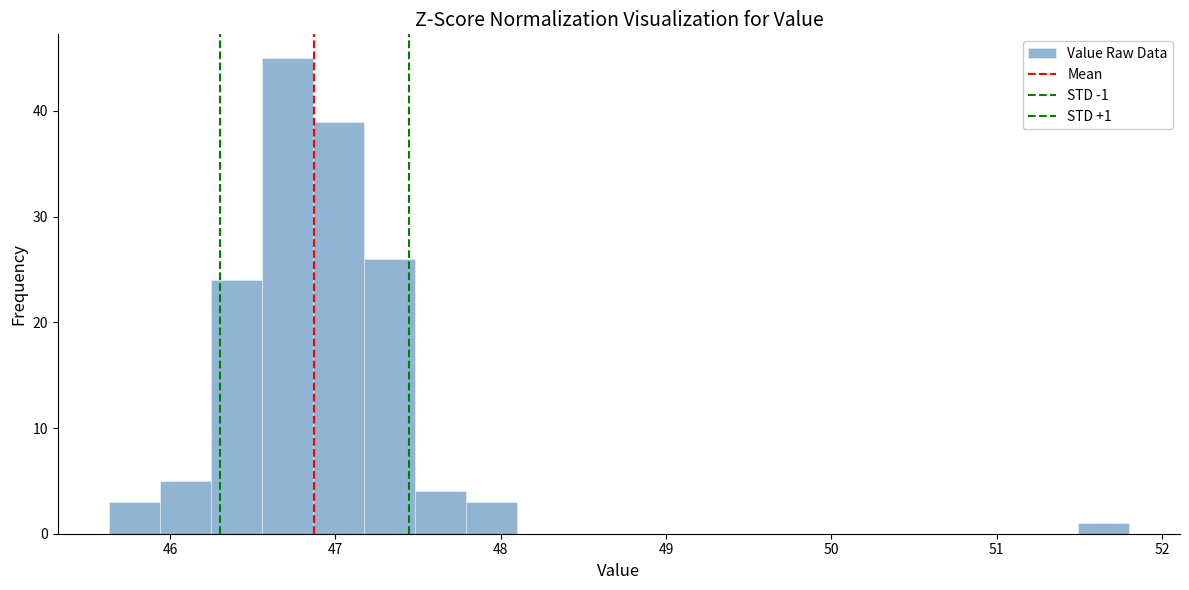

Read against the x-axis, roughly where is the centre of the tallest bar?

46.7